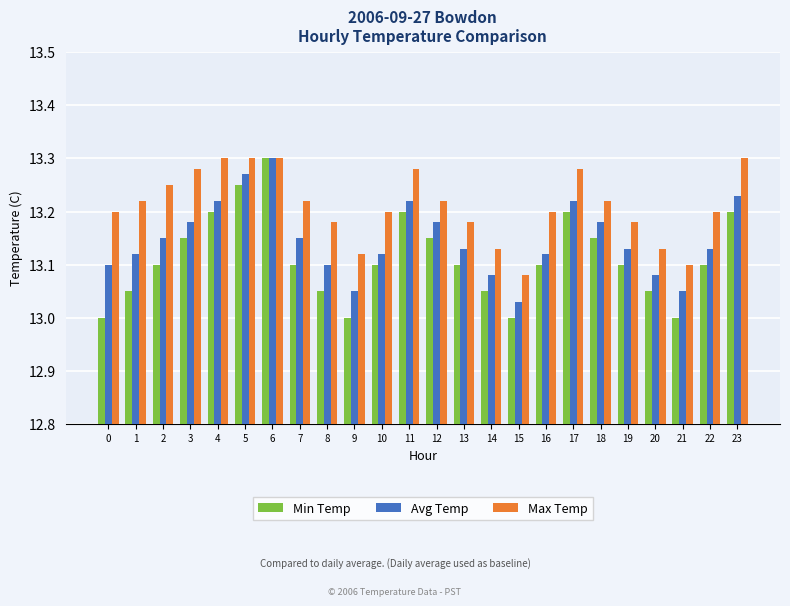

Which category has the lowest value in the Max Temp series?

15